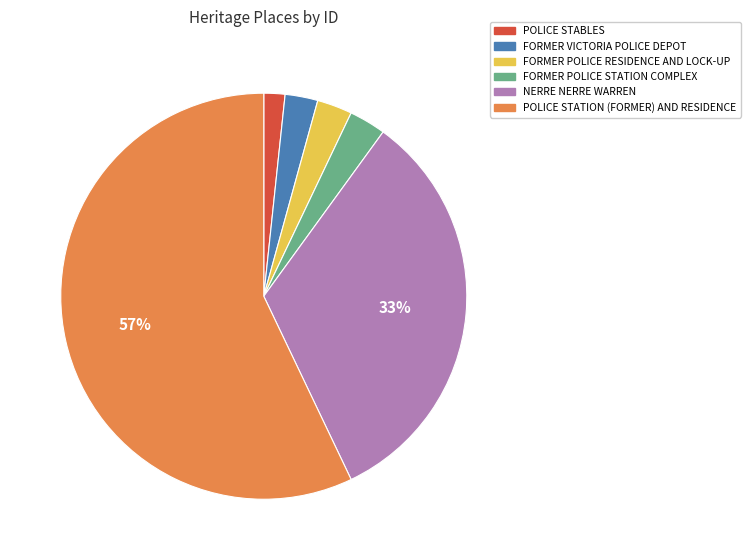

Which category has the biggest portion of the pie?

POLICE STATION (FORMER) AND RESIDENCE